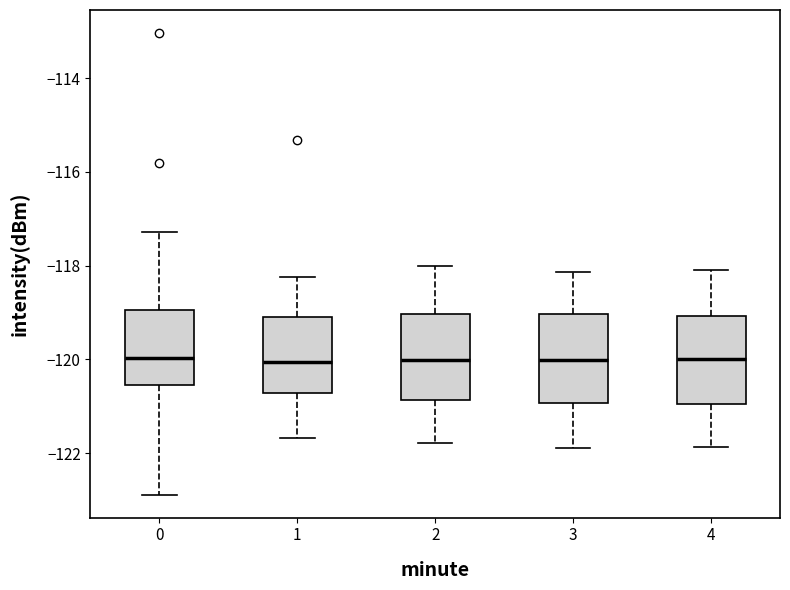

Reading left to right, transcribe this box plot: for each box, give where its median line is, the range the box spans, and where its two whiskers end, as read against the y-axis. The values are not printed on the chart, so give them approximately, as read against the axis.

0: median -120.0, box -120.6 to -119.0, whiskers -122.8 to -117.2
1: median -120.0, box -120.8 to -119.0, whiskers -121.6 to -118.2
2: median -120.0, box -120.8 to -119.0, whiskers -121.8 to -118.0
3: median -120.0, box -121.0 to -119.0, whiskers -121.8 to -118.2
4: median -120.0, box -121.0 to -119.0, whiskers -121.8 to -118.2